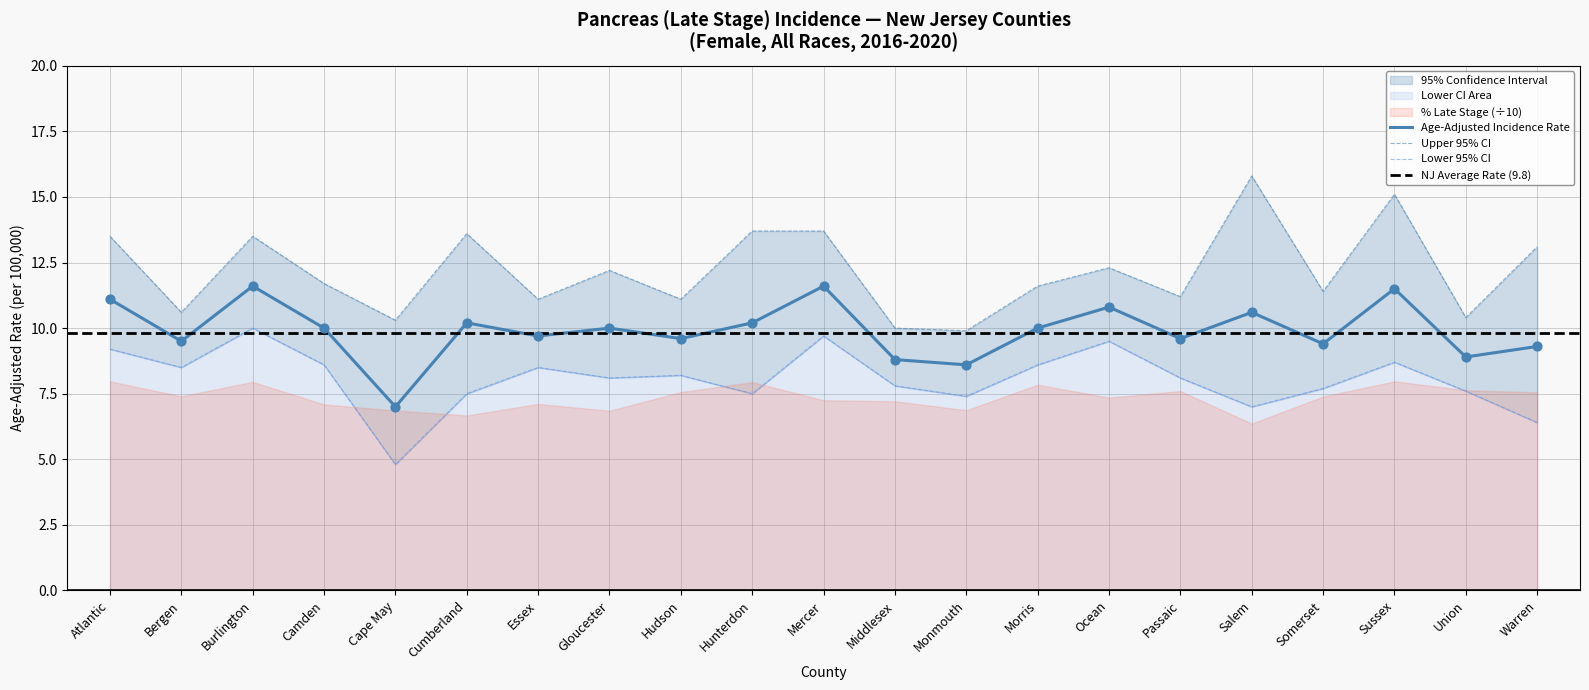

At which category is the sum across all series the highest?

Sussex